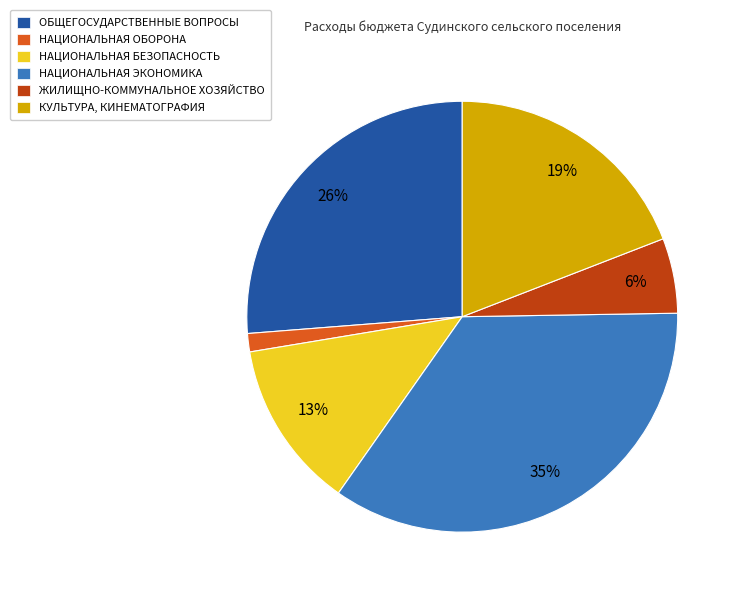

How many slices are in this pie chart?

6